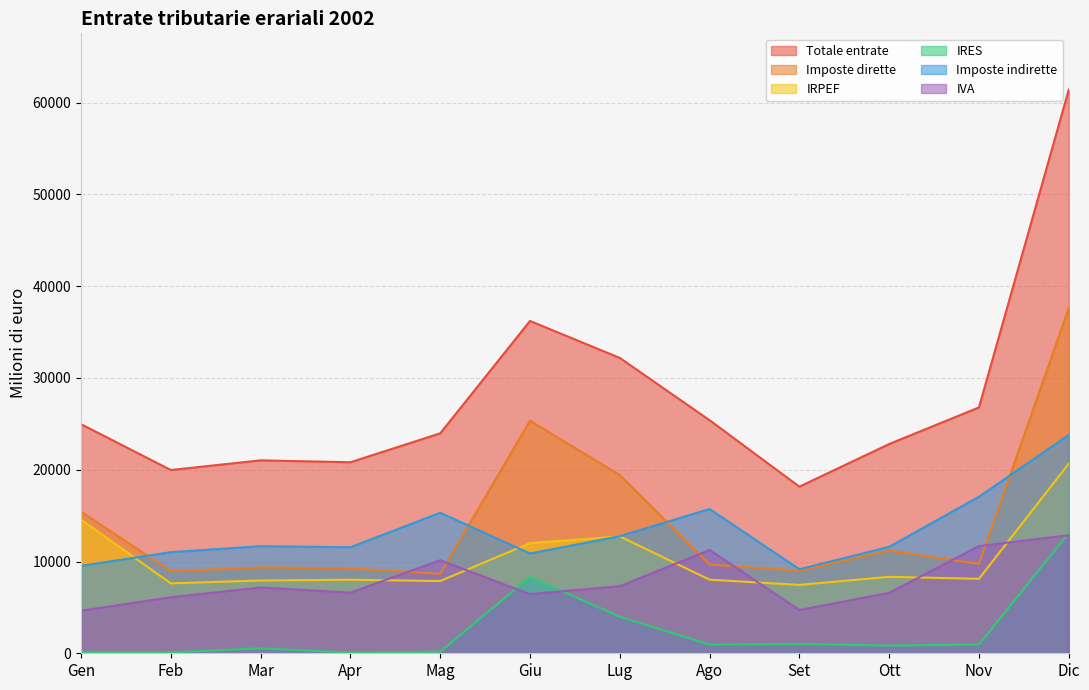

Rank the categories by IRES value from highest to lowest.

Dic, Giu, Lug, Set, Nov, Ago, Ott, Mar, Mag, Gen, Feb, Apr